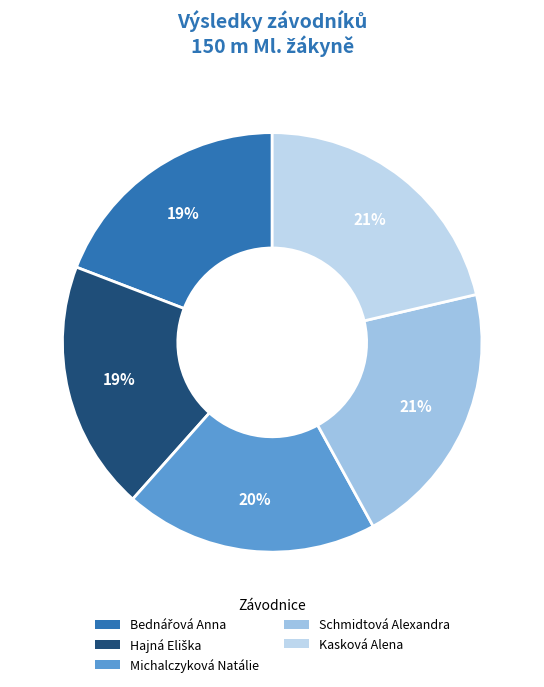

How many segments does this pie chart have?

5